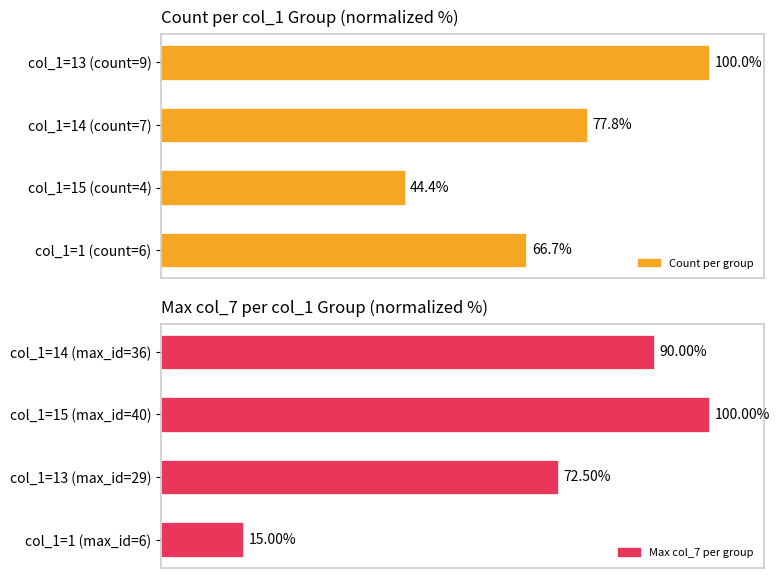

What is the approximate value of Max col_7 per group at col_1=13 (max_id=29)?

72.5